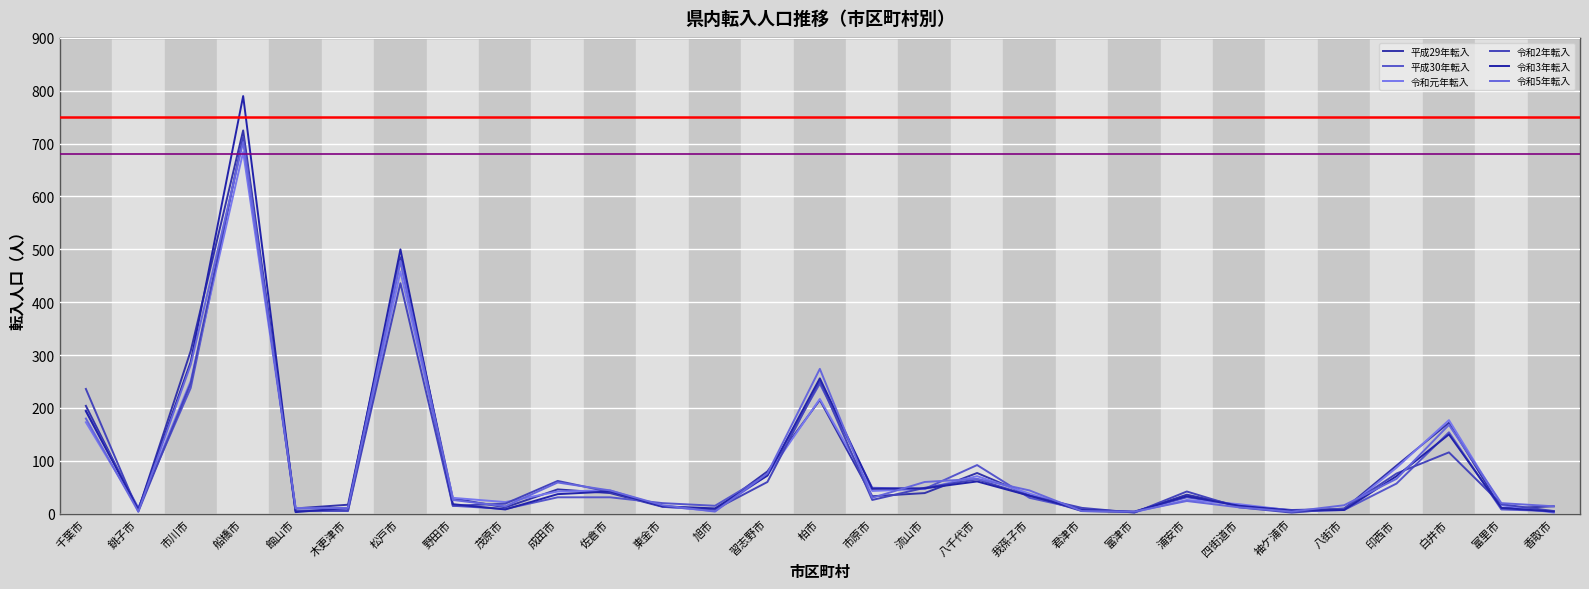

What is the label of the 5th point from the left?

館山市